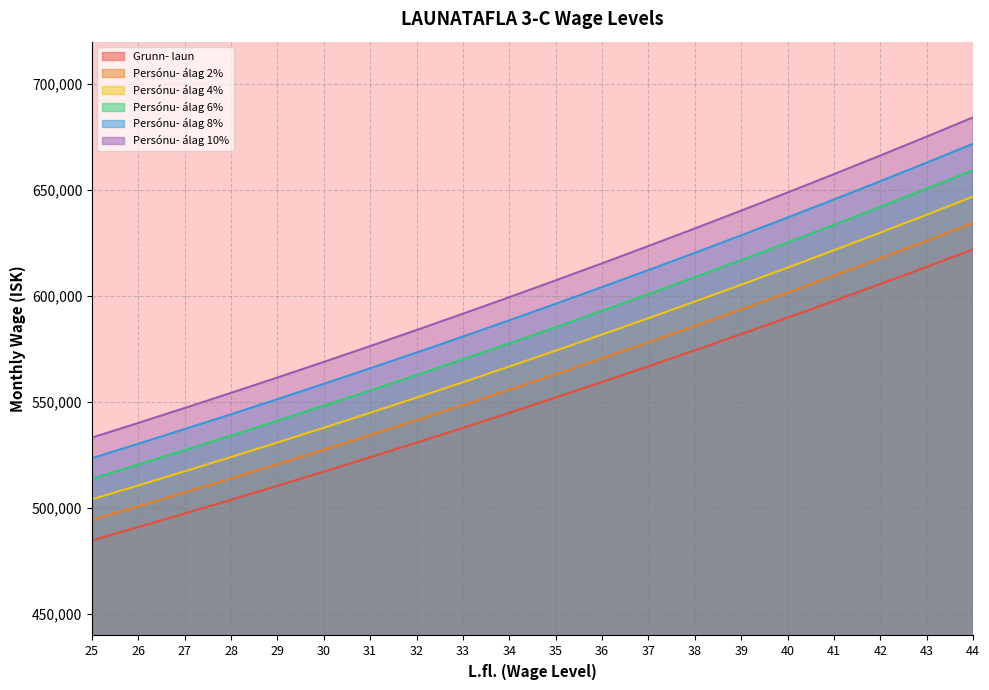

Which series has the largest total across all categories?

Persónu- álag 10%